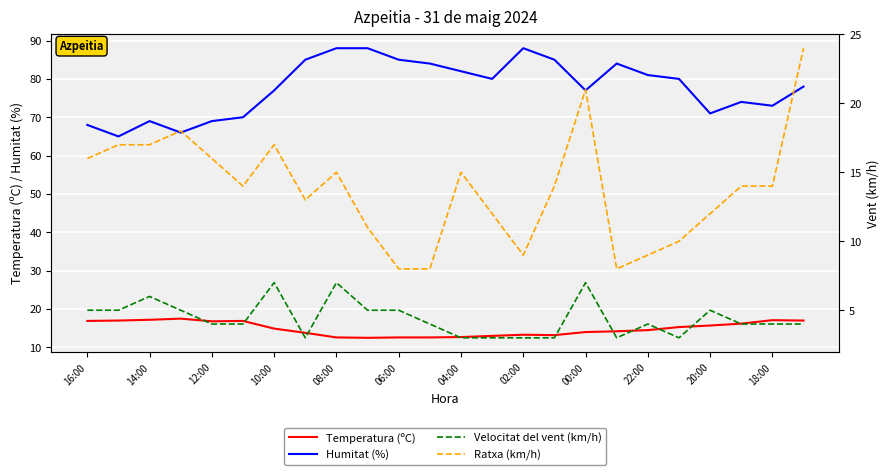

What is the approximate value of Temperatura (ºC) at 22:00?

14.5